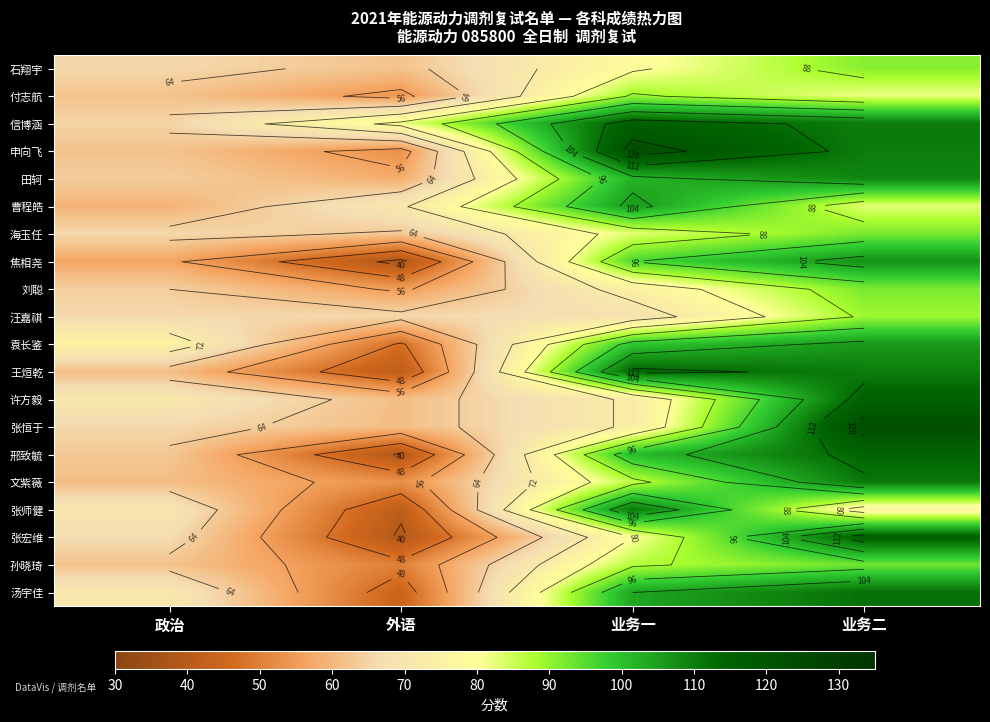

Is the value of 袁长鉴 at 外语 greater than the value of 申向飞 at 业务一?

No